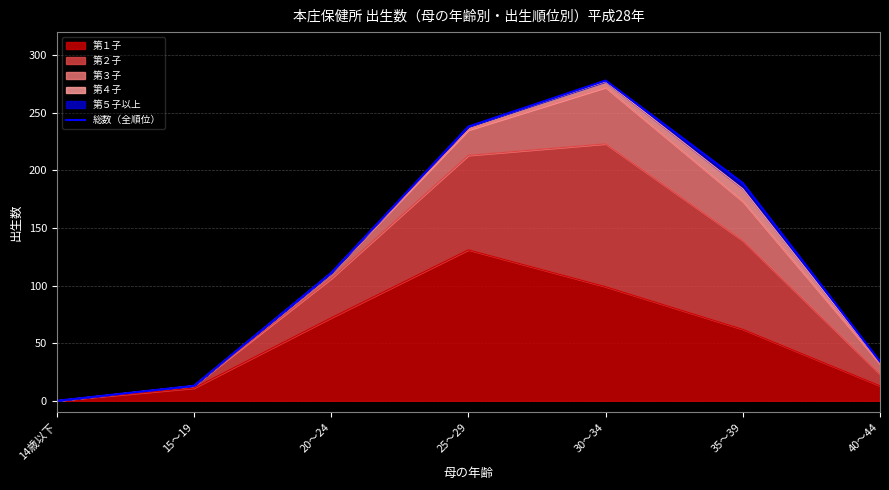

How many values are above zero?

6